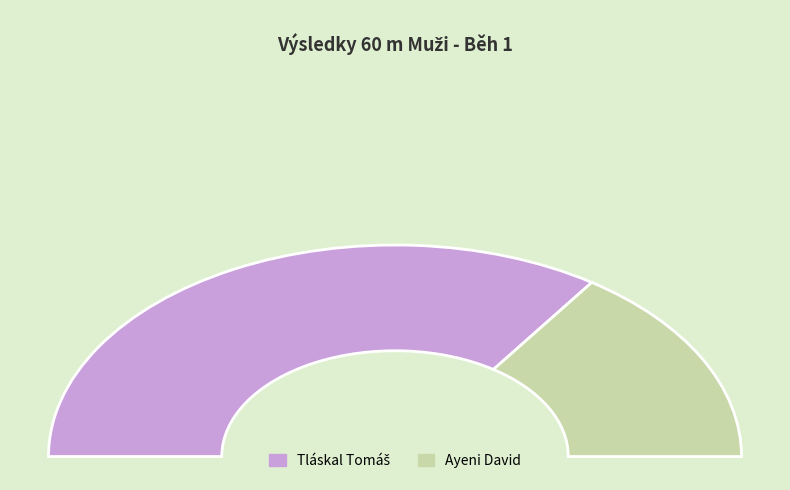

Which slice is the largest?

Tláskal Tomáš